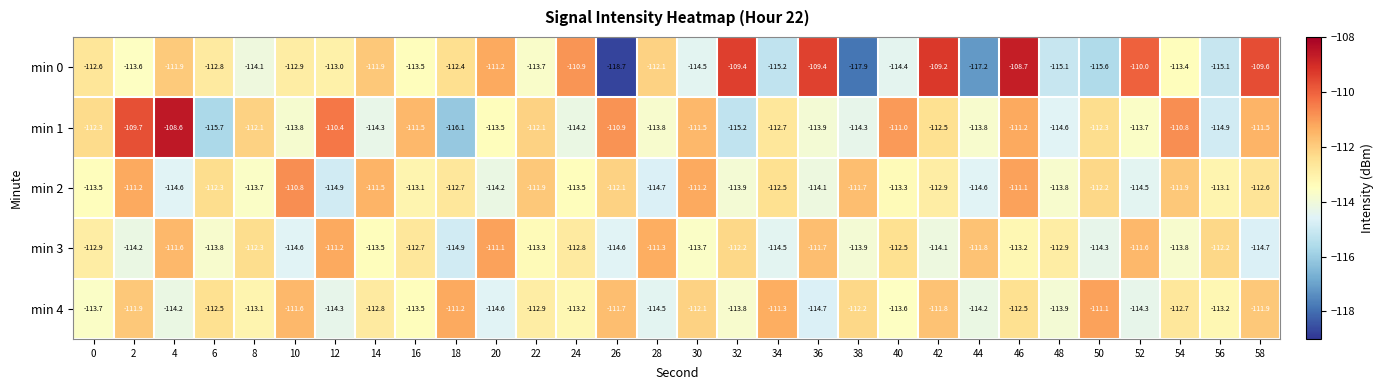

Is it true that min 0 equals -109.6 at 58?

True